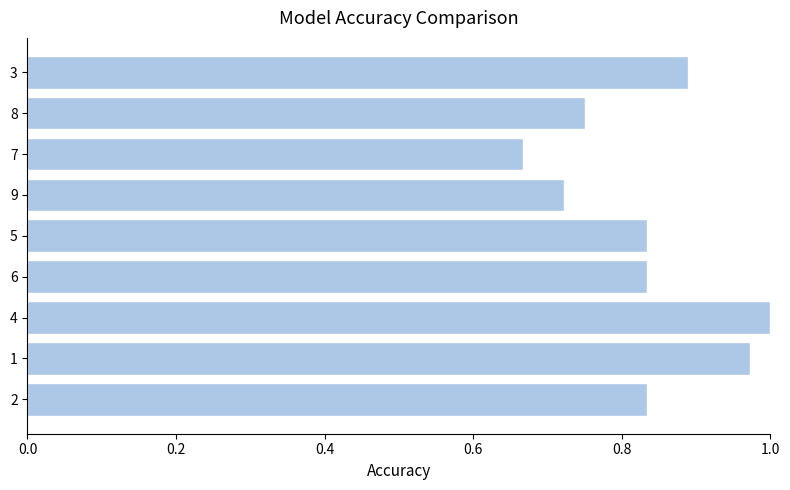

Between 6 and 8, which is larger?

6